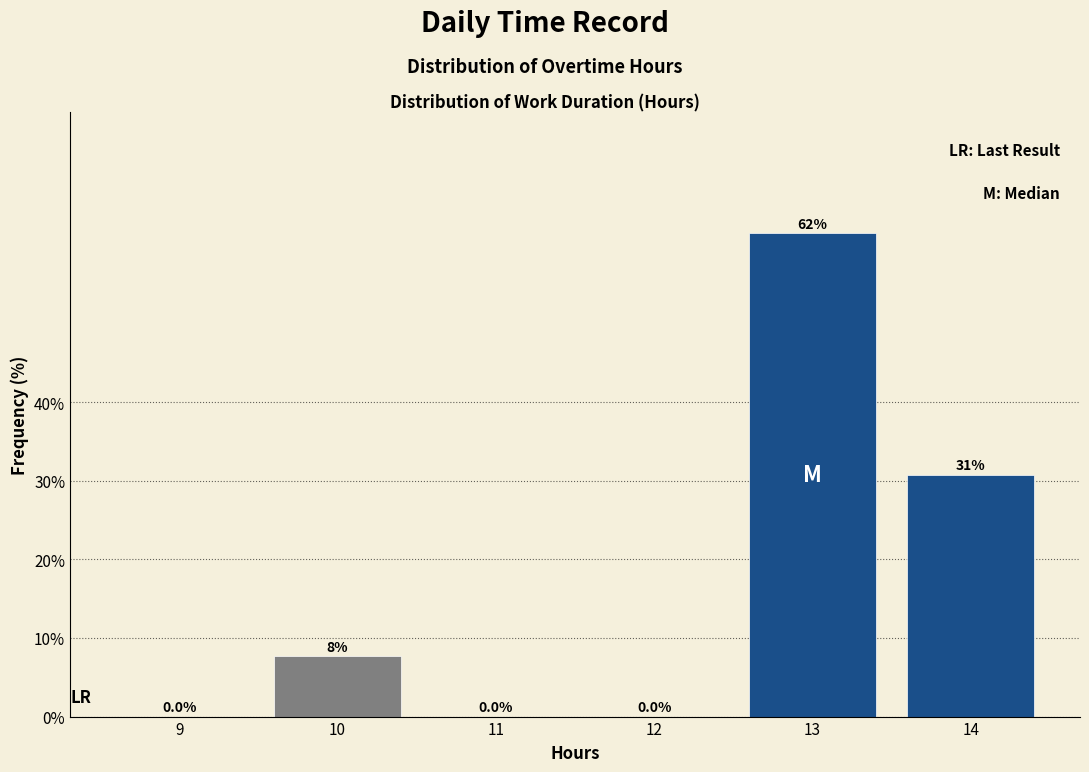

Reading right to left, extract all data points from this chart.

14=30.8	13=61.5	12=0.0	11=0.0	10=7.7	9=0.0